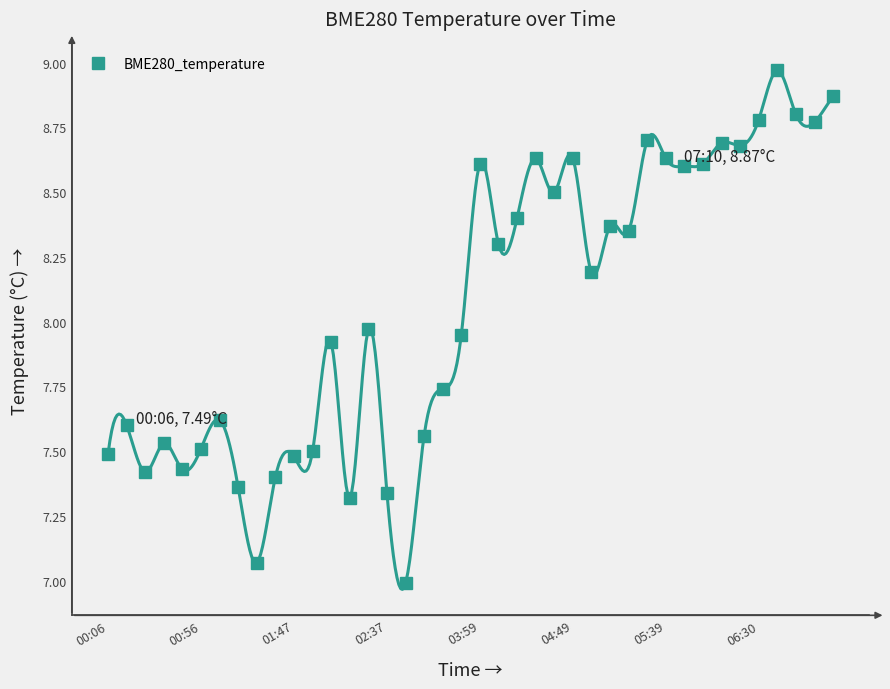

How many series are shown in this chart?

1